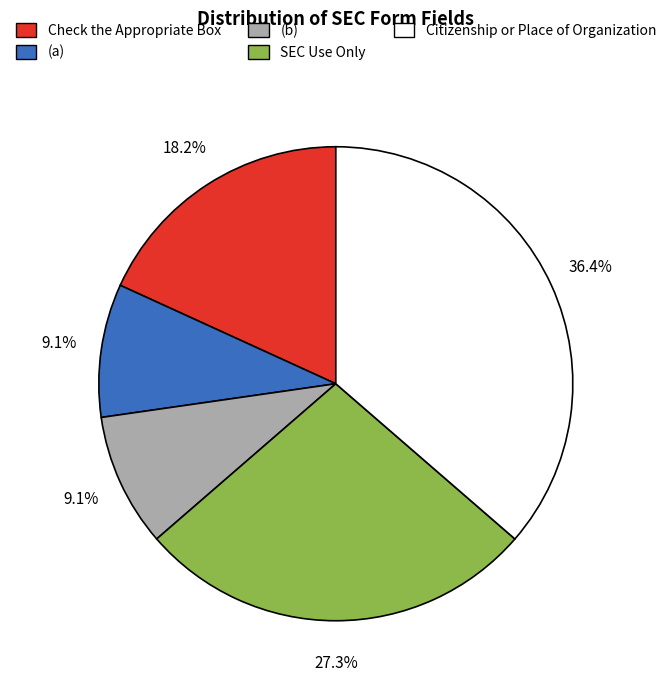

What percentage is NOT represented by SEC Use Only?

72.7%